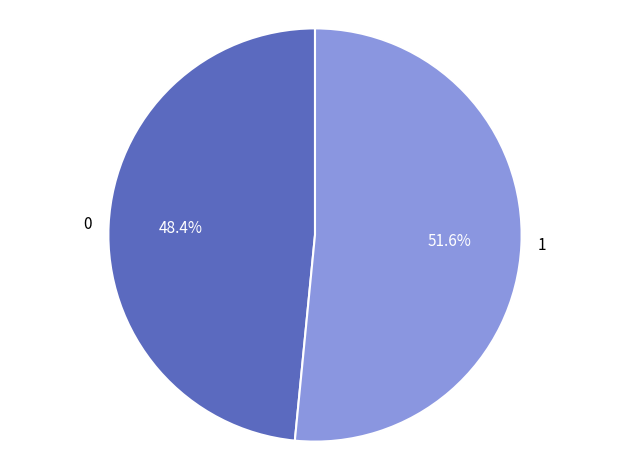

Is there any slice that represents more than half of the pie?

Yes